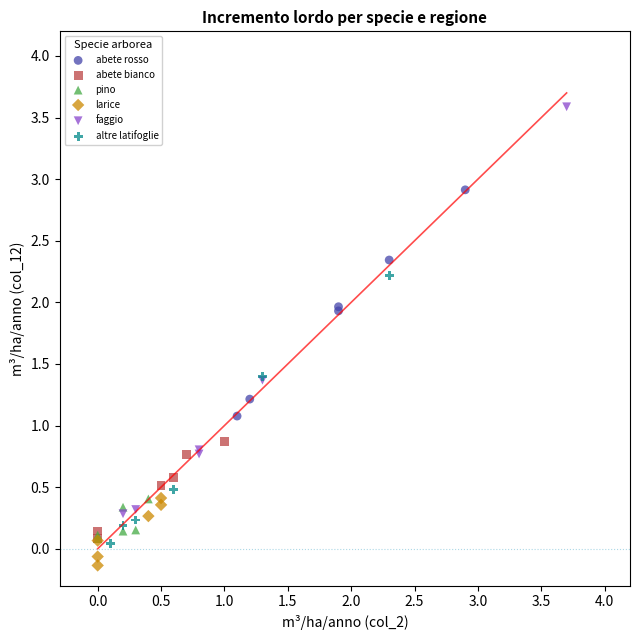

Which series contains the lowest Y value?

larice